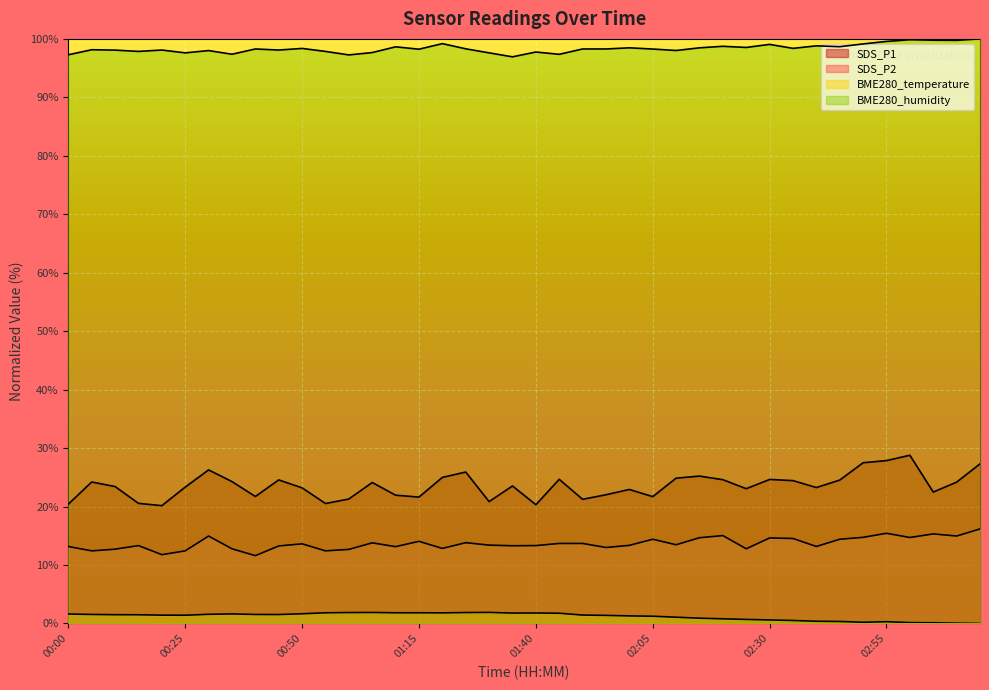

Which series changed the most between 00:05 and 01:00?

SDS_P1